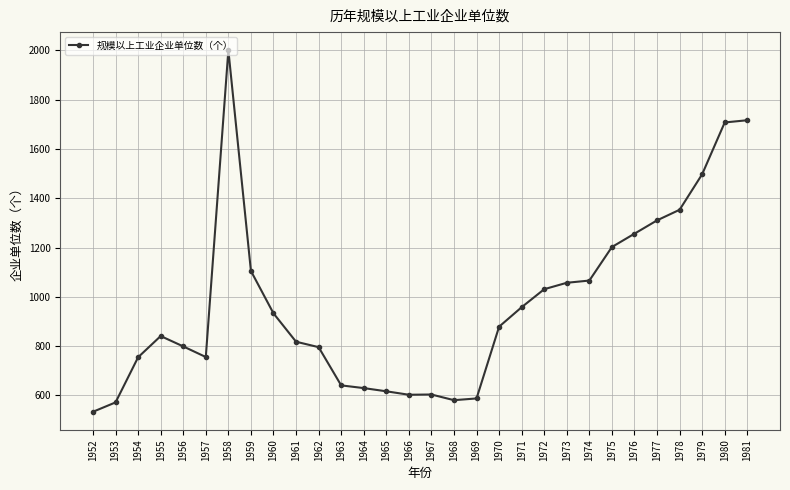

What is the value of the 12th point from the left?

641